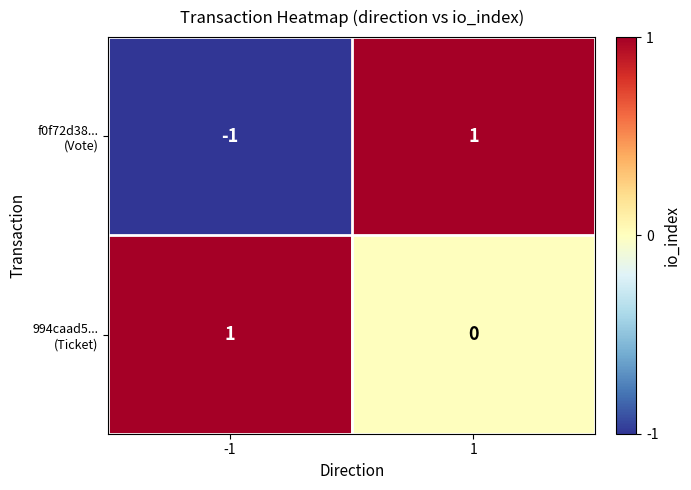

Rank the series at 1 from lowest to highest value.

994caad5... (Ticket), f0f72d38... (Vote)